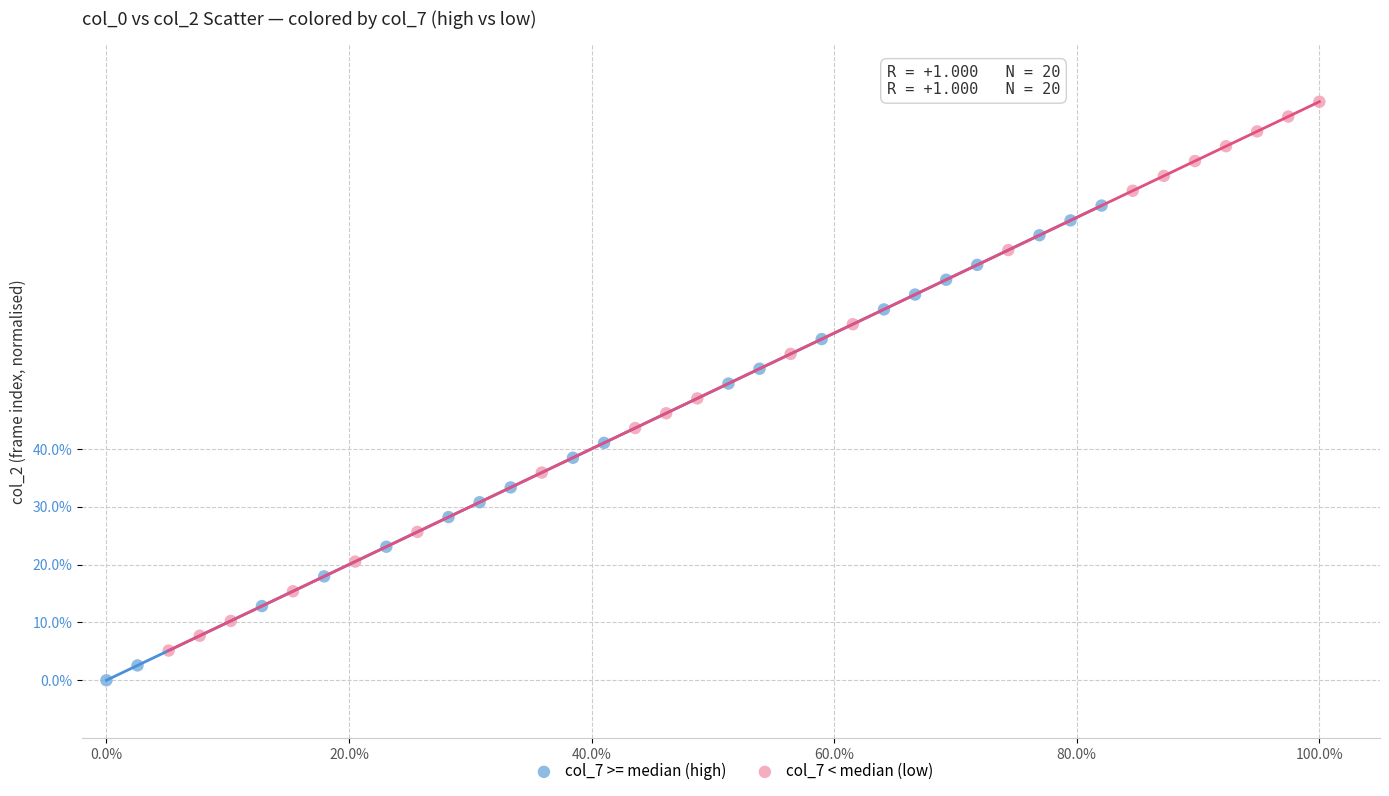

What are all the series names shown in the legend?

col_7 >= median (high), col_7 < median (low)